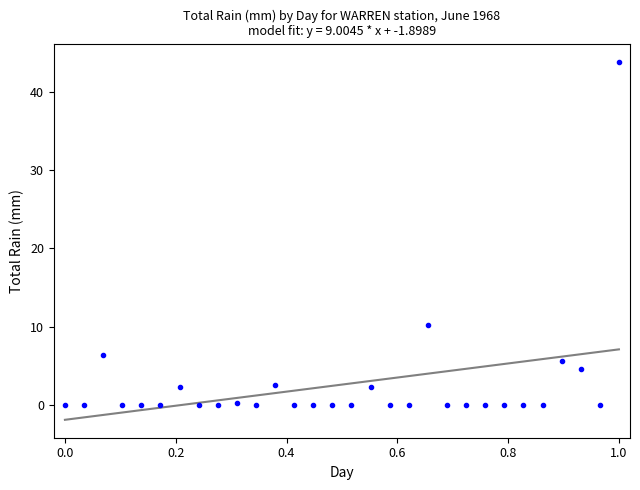

What is the range of Y values (max minus min)?

43.9